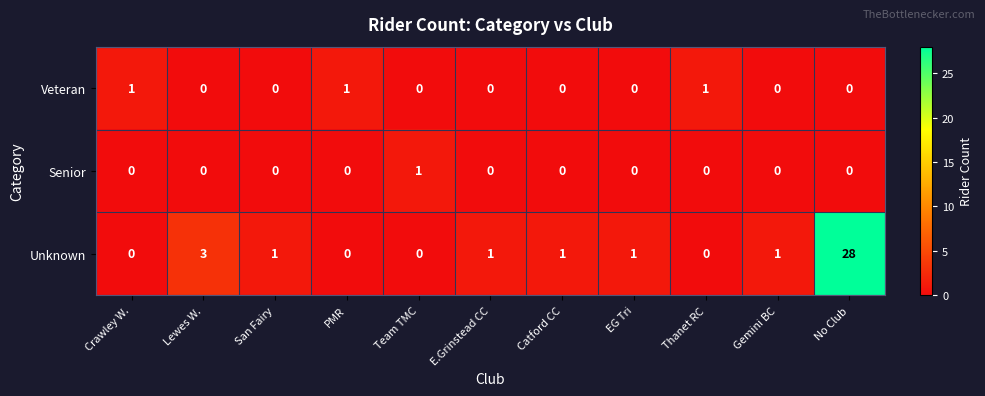

The value of Unknown at EG Tri is 1. True or false?

True